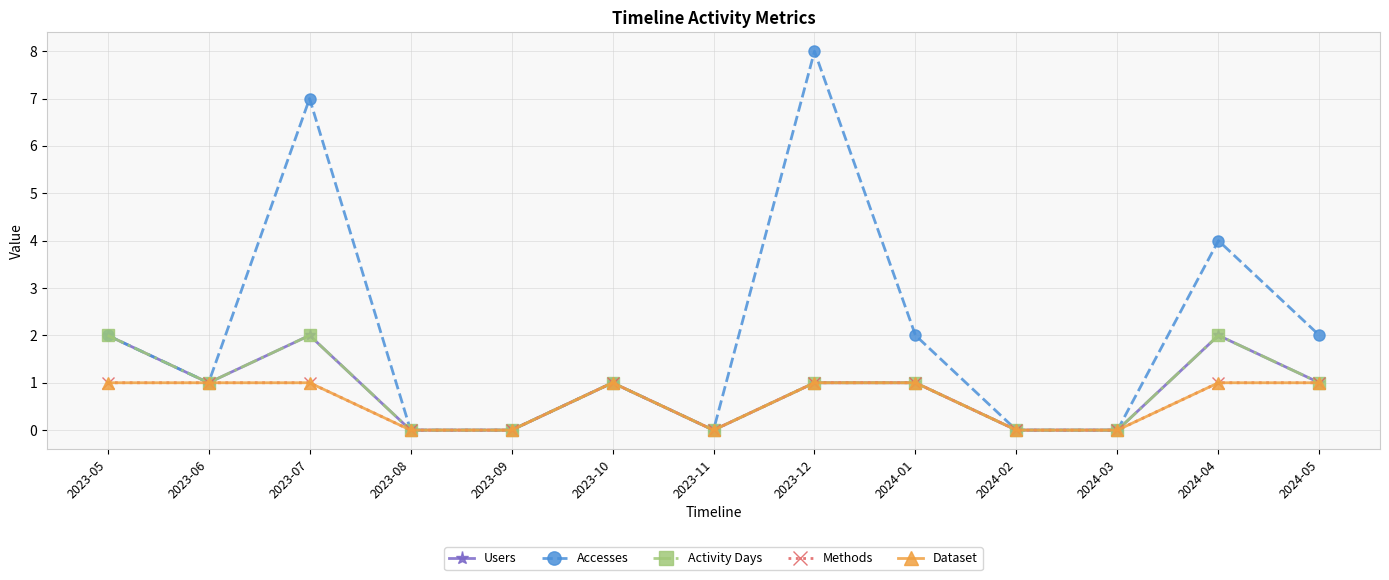

How many positive values does the Activity Days series have?

8